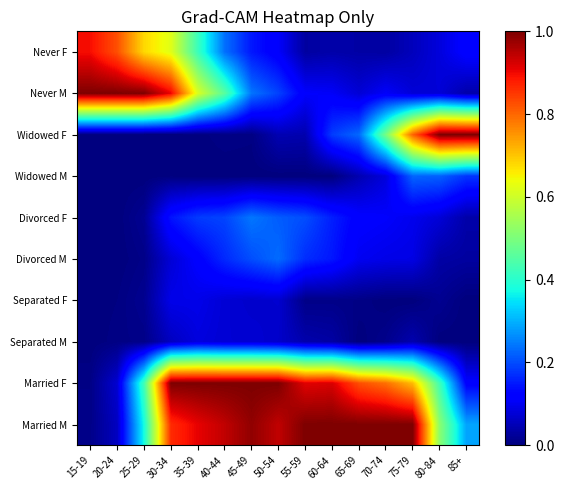

At which category is the sum across all series the highest?

30-34